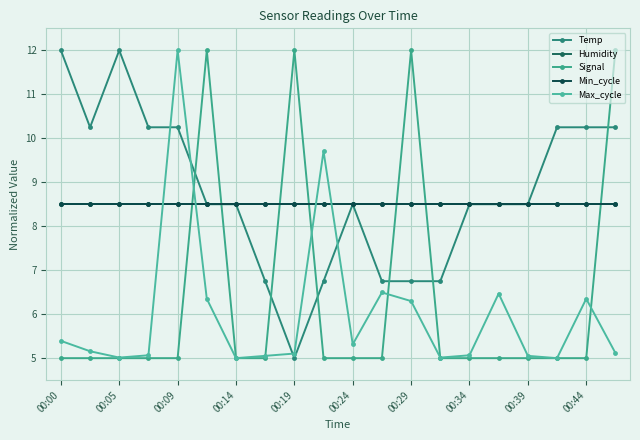

What is the difference between the maximum and minimum values in the Temp series?

7.0